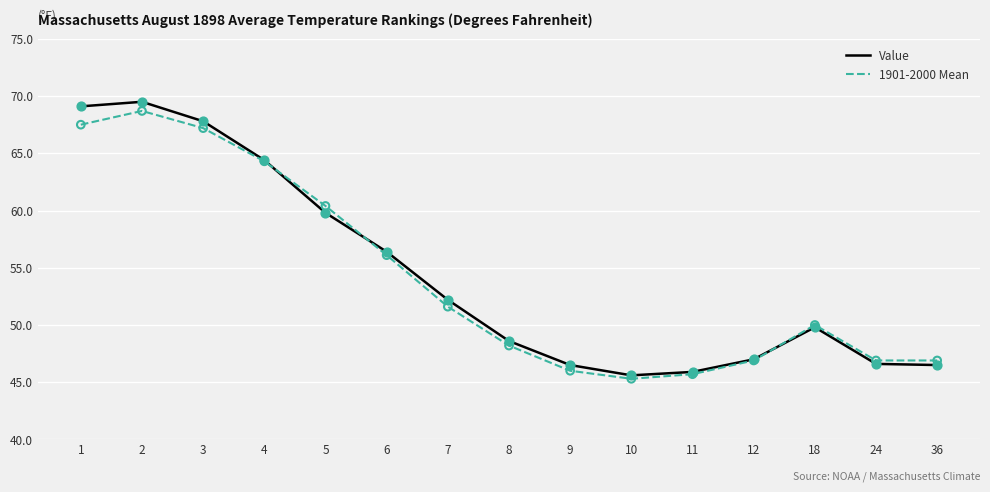

Is the value of Value at 4 greater than the value of 1901-2000 Mean at 3?

No